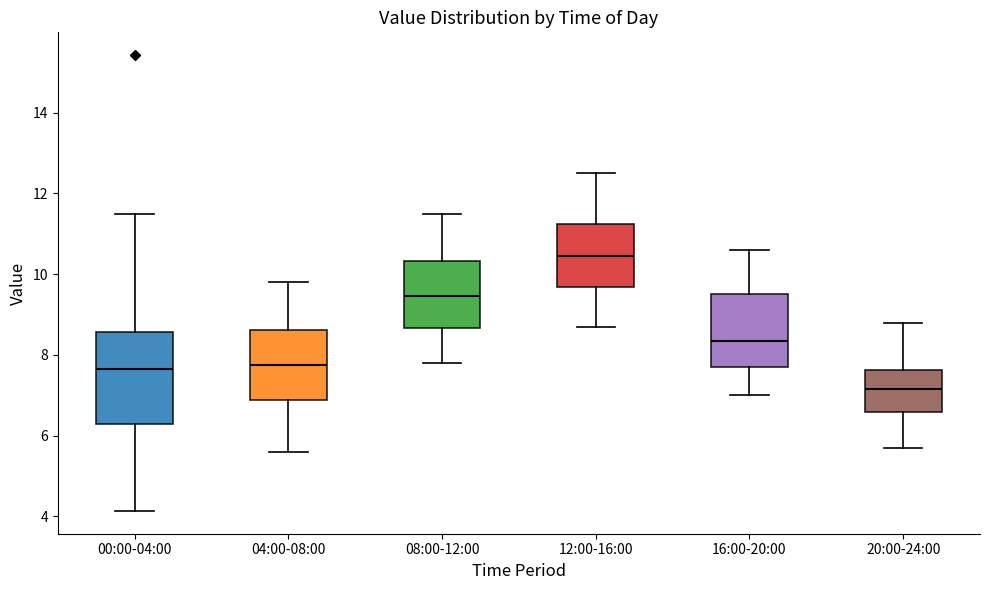

Where does the upper whisker of the box for 00:00-04:00 end on the y-axis? The values are not printed on the chart, so give them approximately, as read against the axis.

11.4